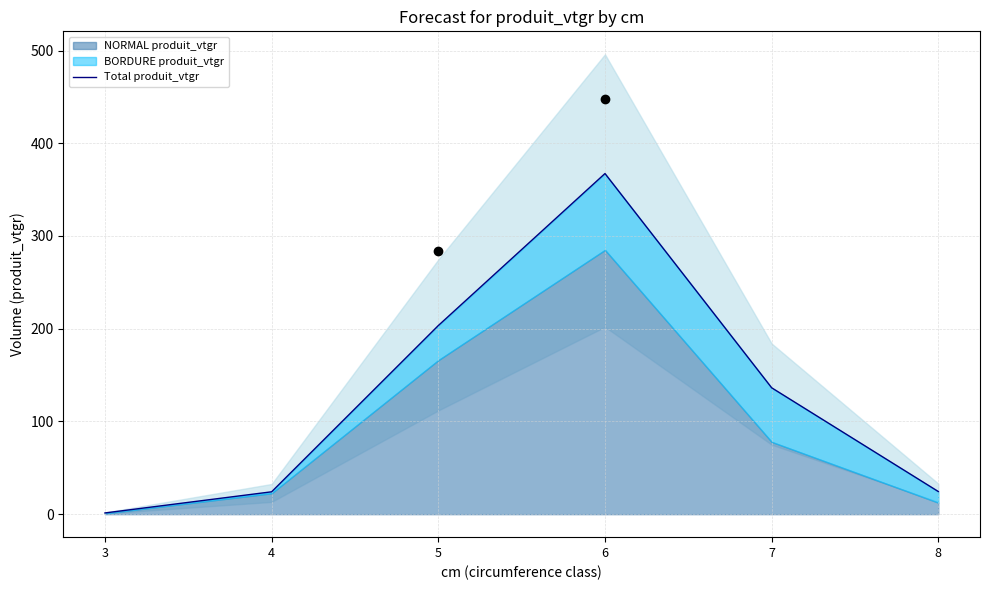

What is the ratio of the value at 7 to the value at 3?

102.8